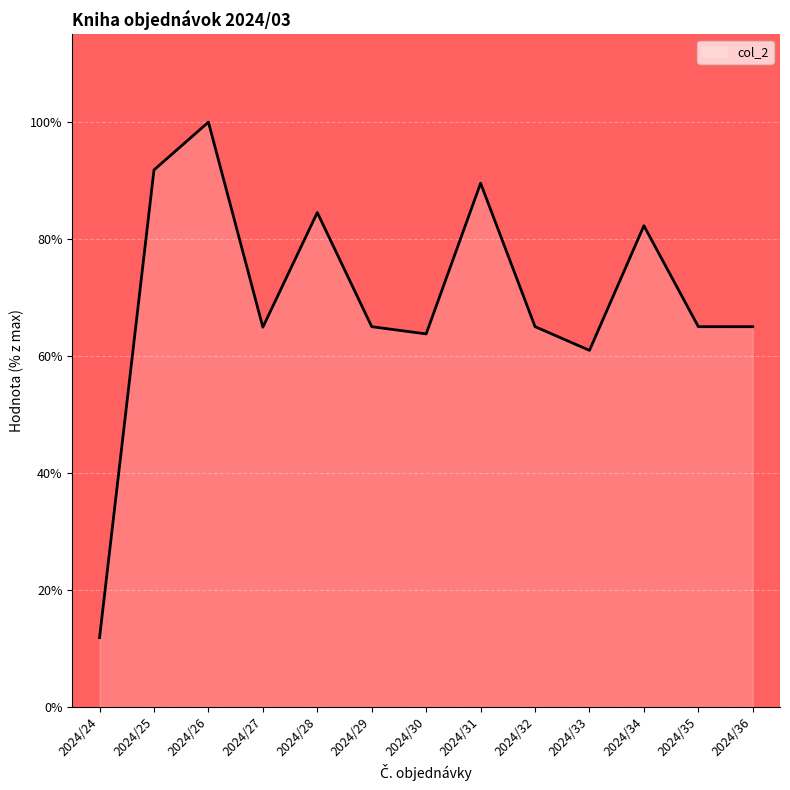

The value at 2024/33 is 61.0. True or false?

True